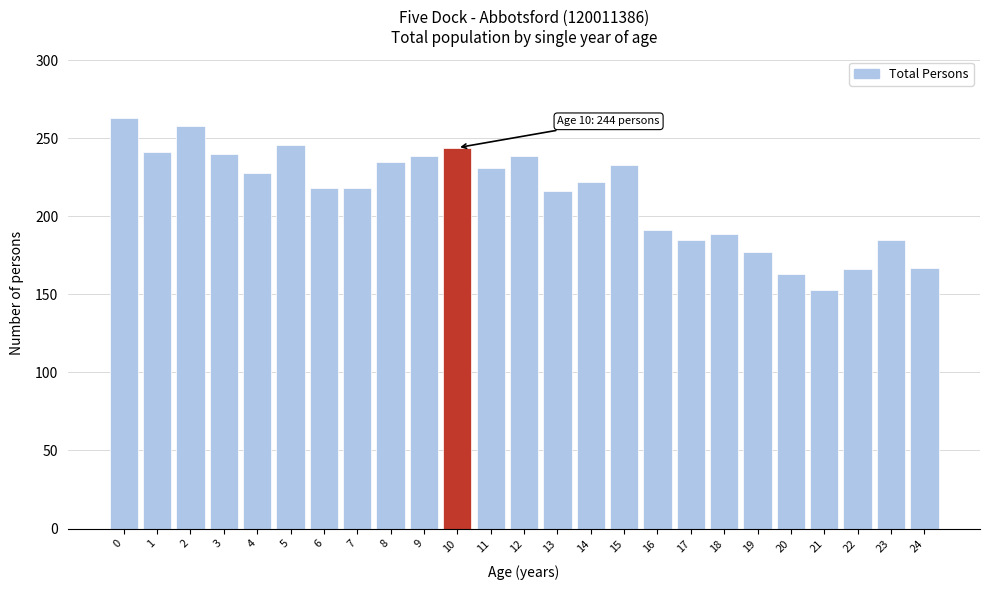

The value at 0 is 353. True or false?

False